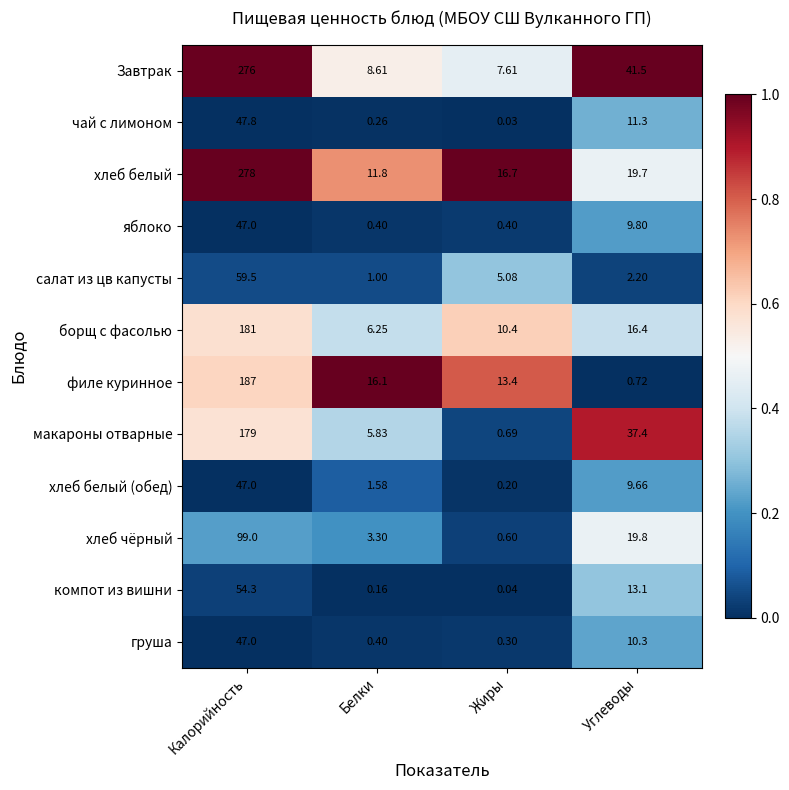

Which series has the largest total across all categories?

Завтрак